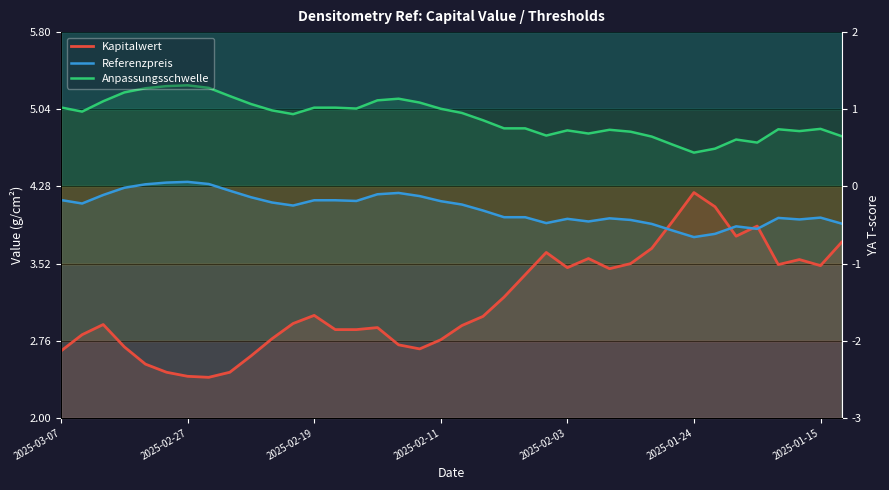

How many times do Kapitalwert and Referenzpreis cross each other?

4